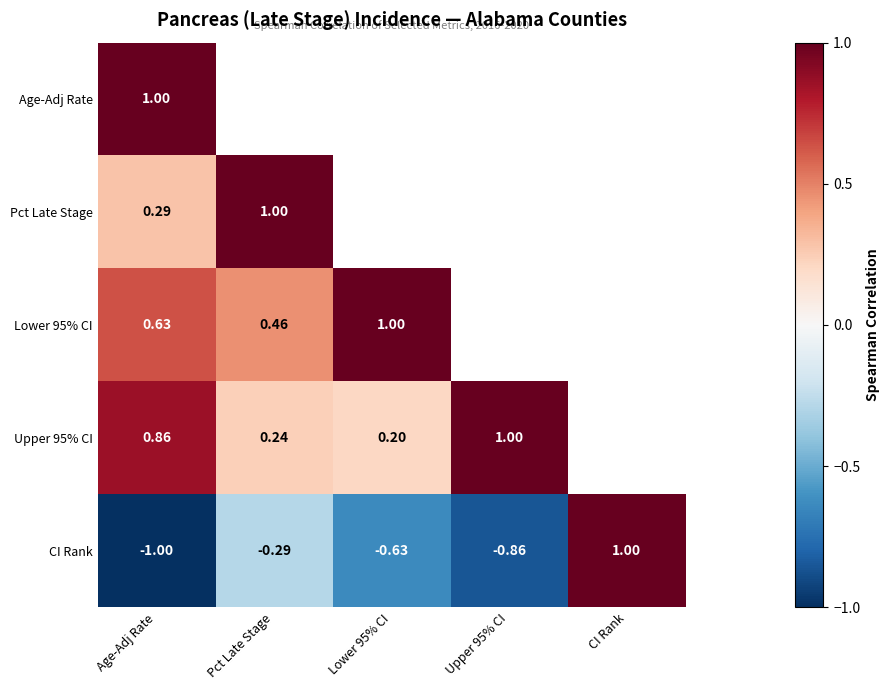

At which category is the sum across all series the highest?

Age-Adj Rate